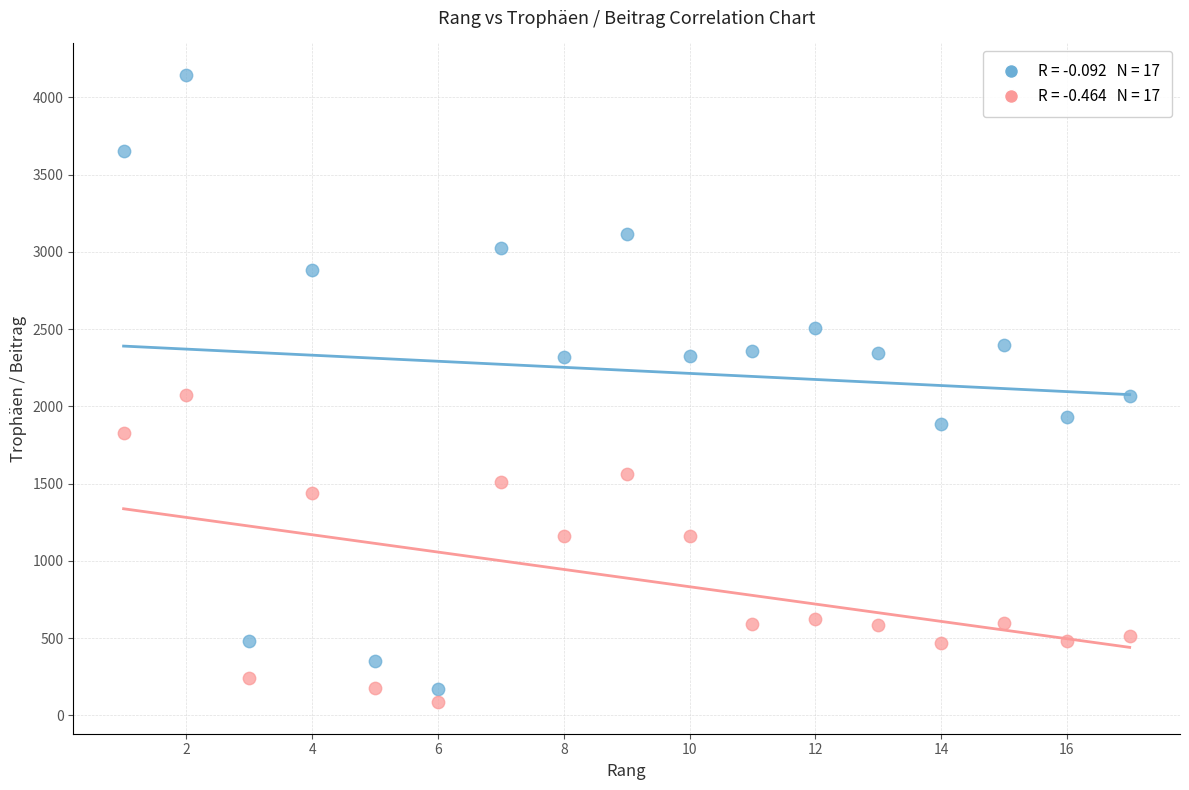

Across all data points, what is the range of Y values (max minus min)?

4062